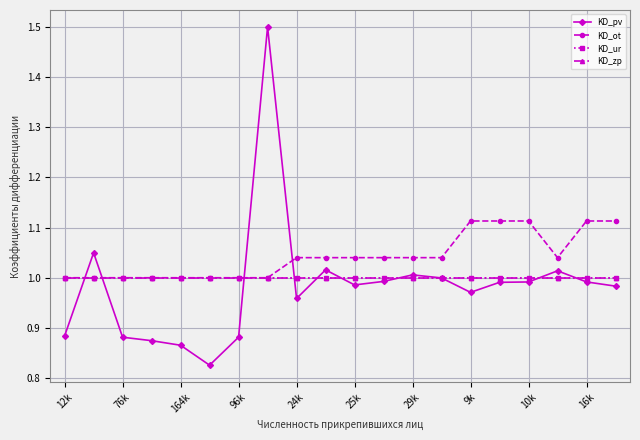

Is this an area chart (filled region under the line)?

No